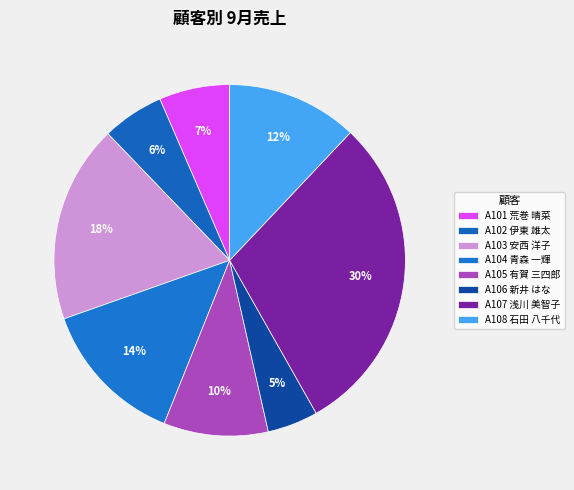

To the nearest percent, what is the difference between the largest and smallest slice percentages?

25%